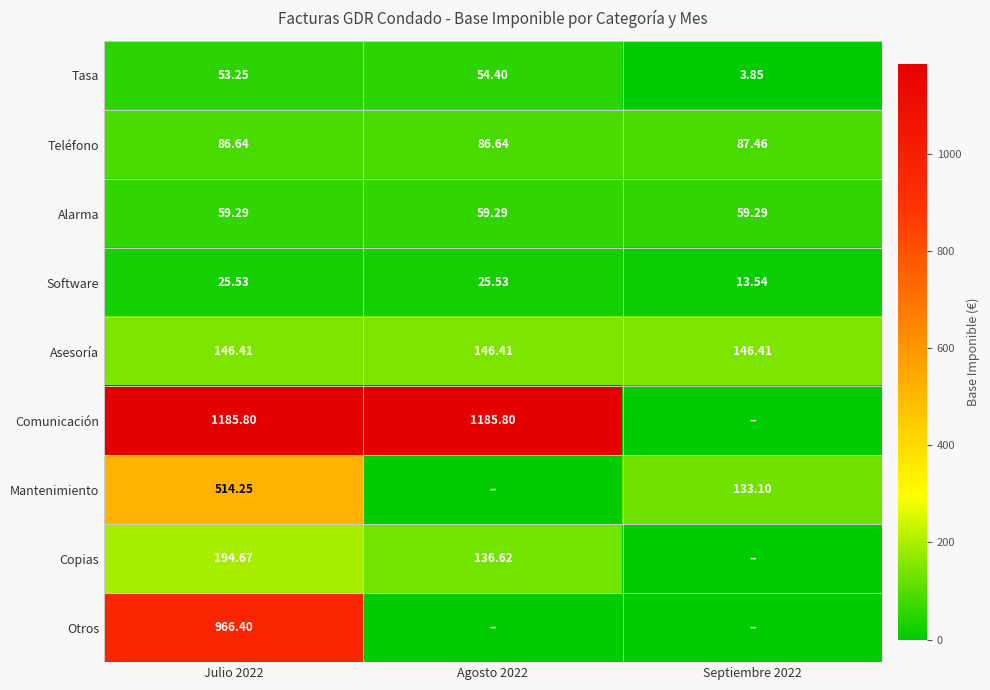

Is the value of Comunicación at Julio 2022 greater than the value of Mantenimiento at Julio 2022?

Yes